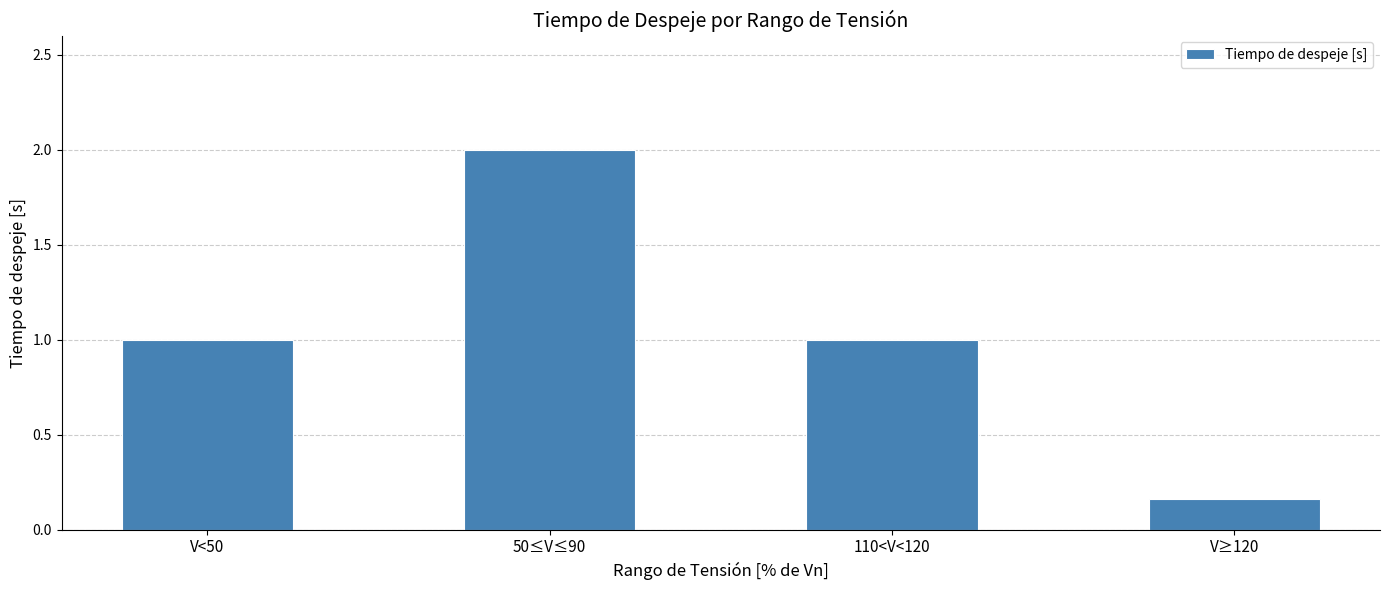

How many bars are there in total?

4